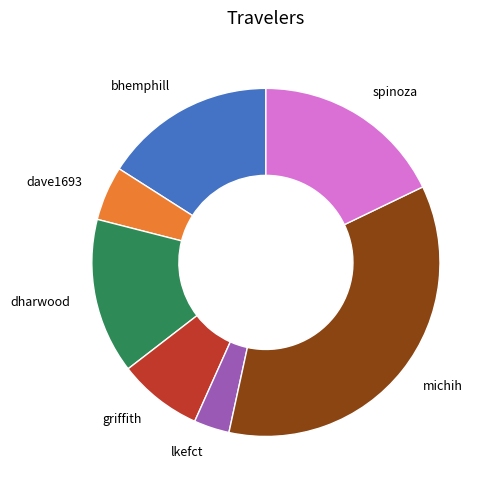

Combined, do dharwood and lkefct account for over 50%?

No